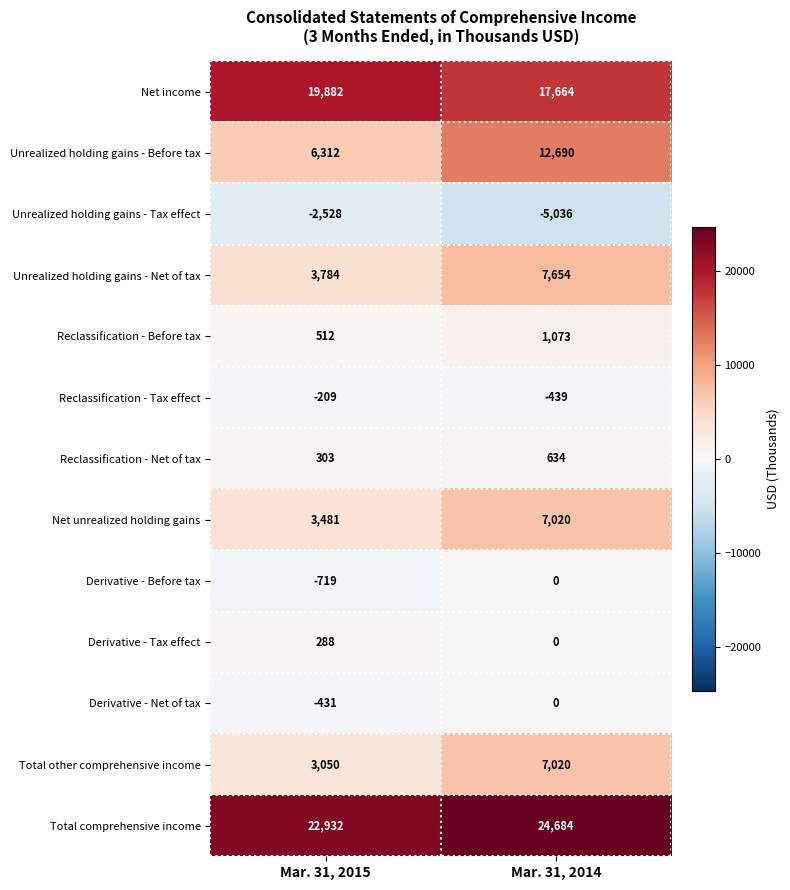

The Derivative - Before tax series shows -464 at Mar. 31, 2015. True or false?

False